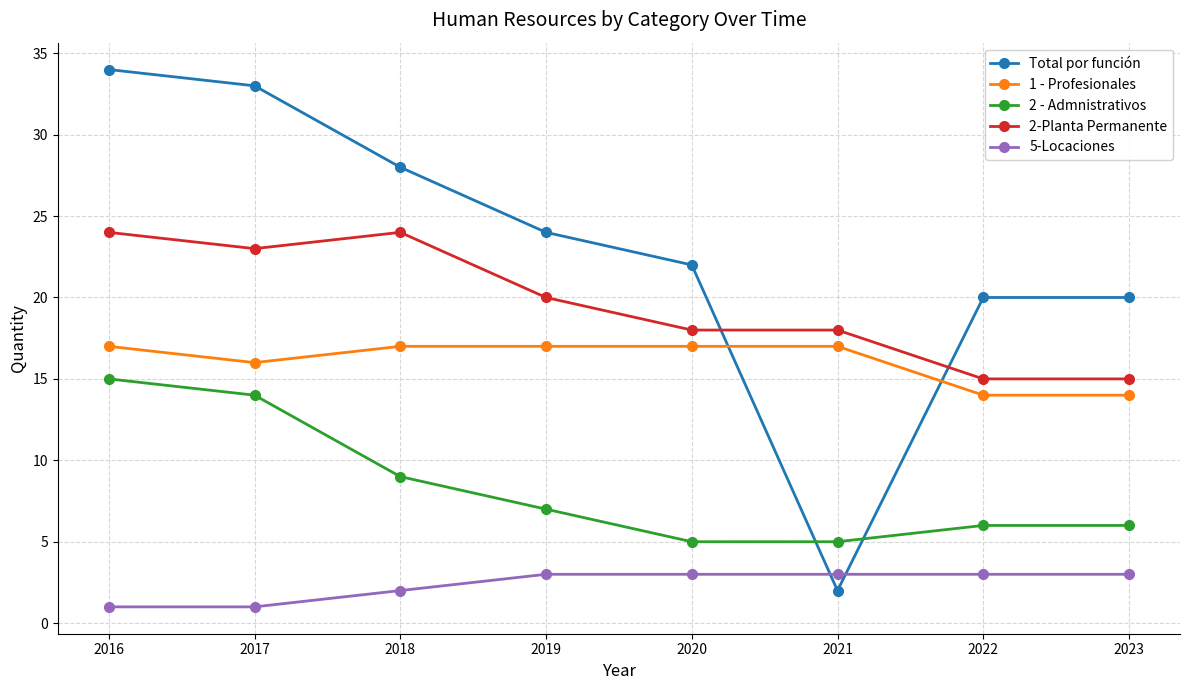

Reading left to right, extract all data points from this chart.

Total por función: 34	33	28	24	22	2	20	20
1 - Profesionales: 17	16	17	17	17	17	14	14
2 - Admnistrativos: 15	14	9	7	5	5	6	6
2-Planta Permanente: 24	23	24	20	18	18	15	15
5-Locaciones: 1	1	2	3	3	3	3	3